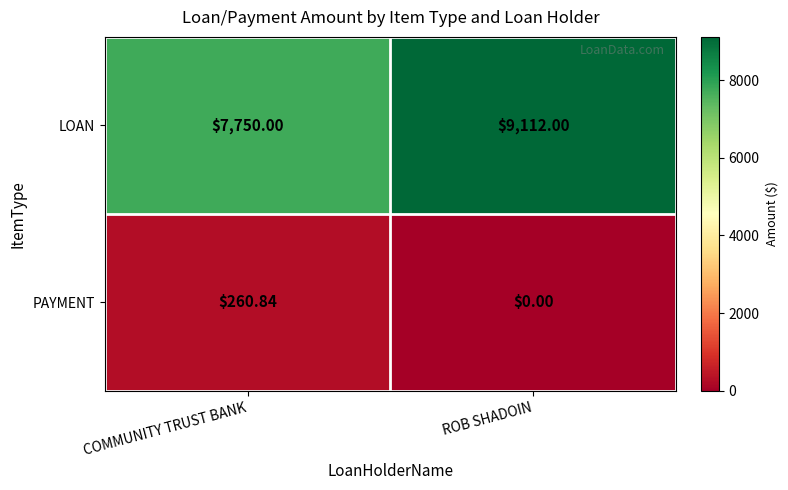

At which category does the chart reach its peak across all series?

ROB SHADOIN